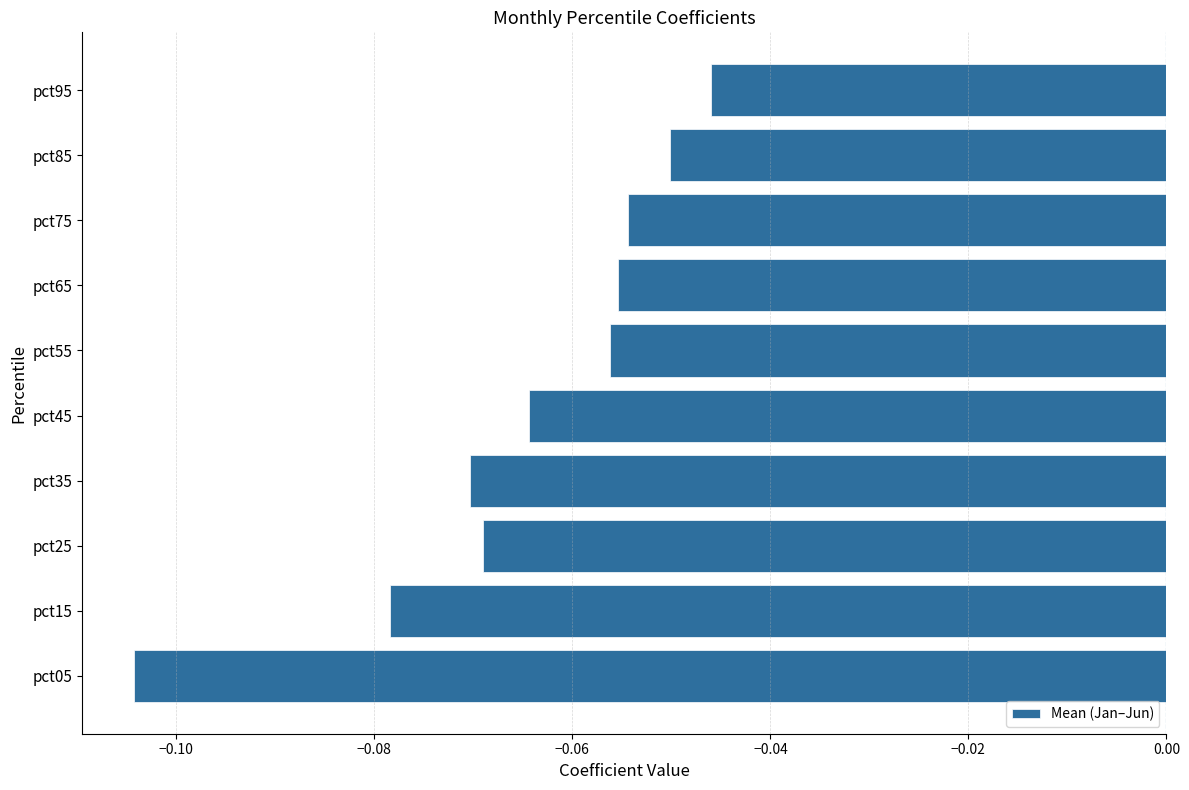

At which label is the value closest to 0?

pct95